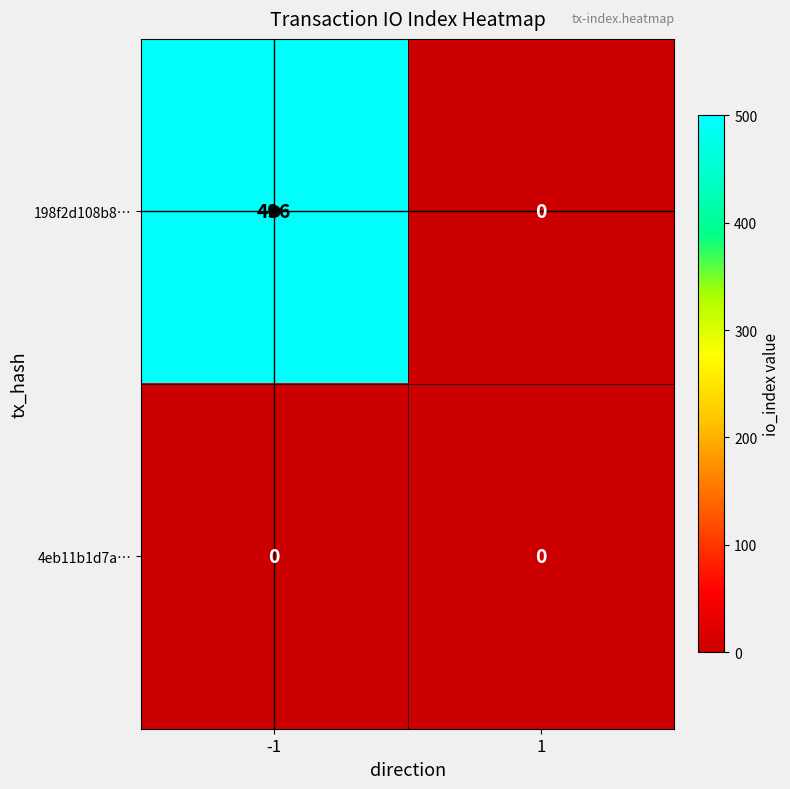

Which series has the widest spread of values?

198f2d108b8…